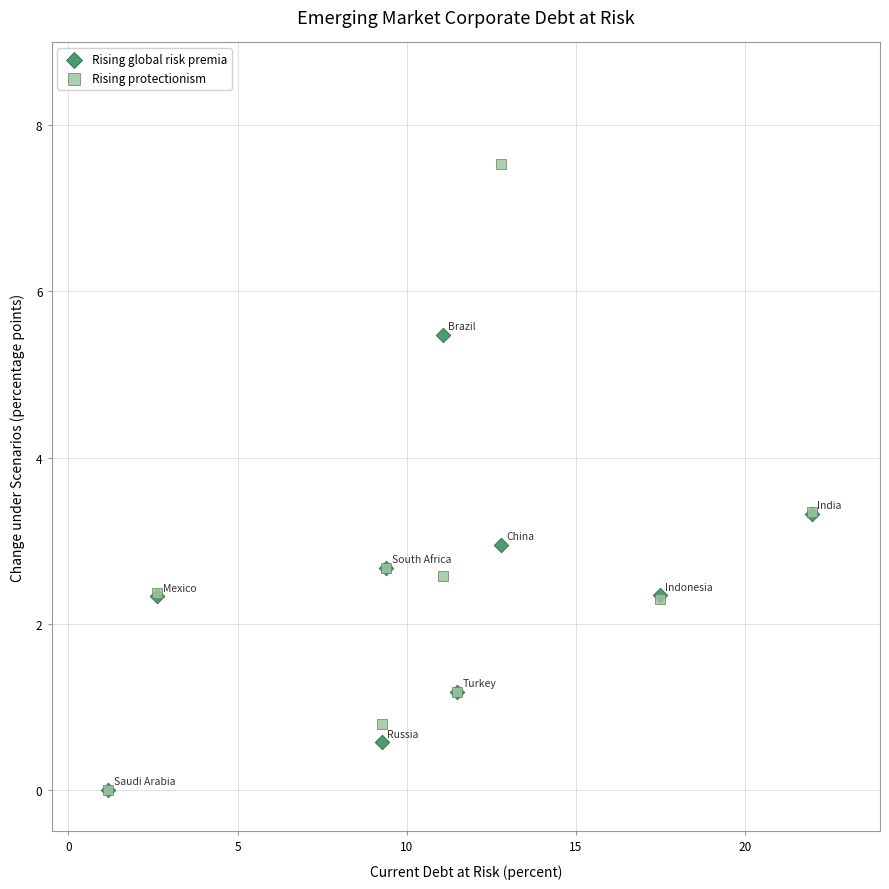

What are all the series names shown in the legend?

Rising global risk premia, Rising protectionism